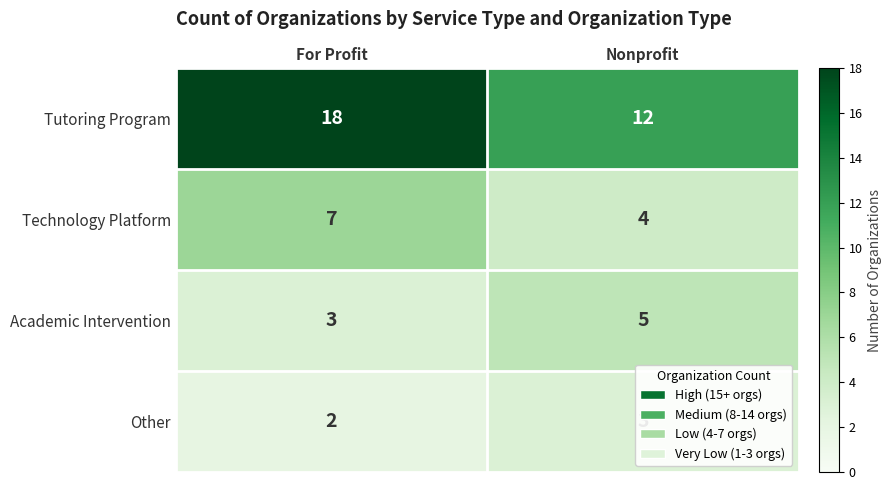

Which series has the largest range (max minus min)?

Tutoring Program